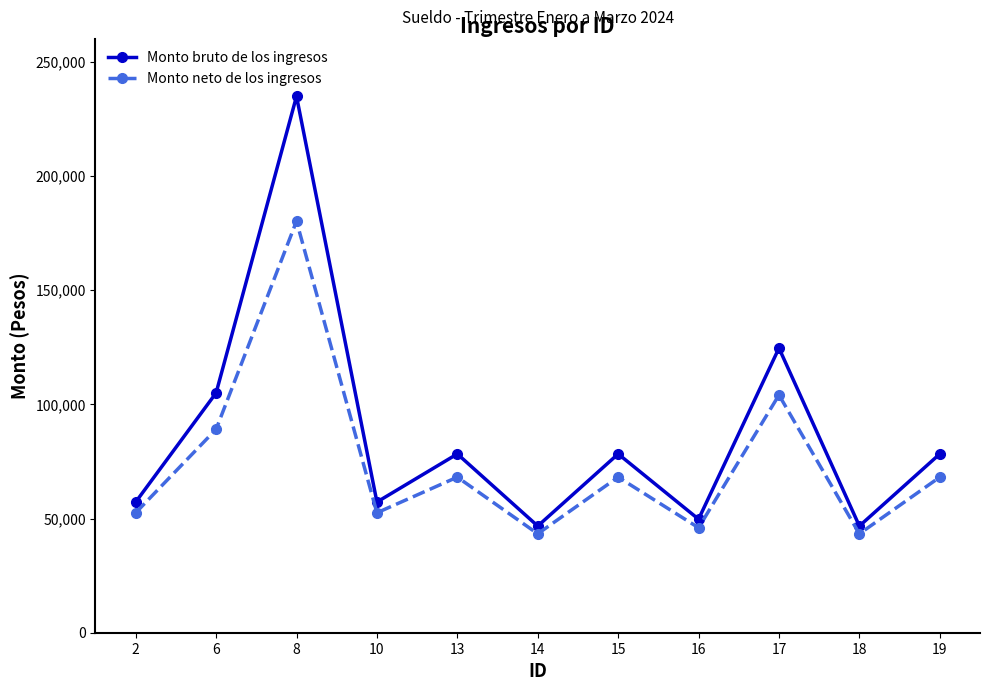

What is the average value of the Monto neto de los ingresos series?

74108.4